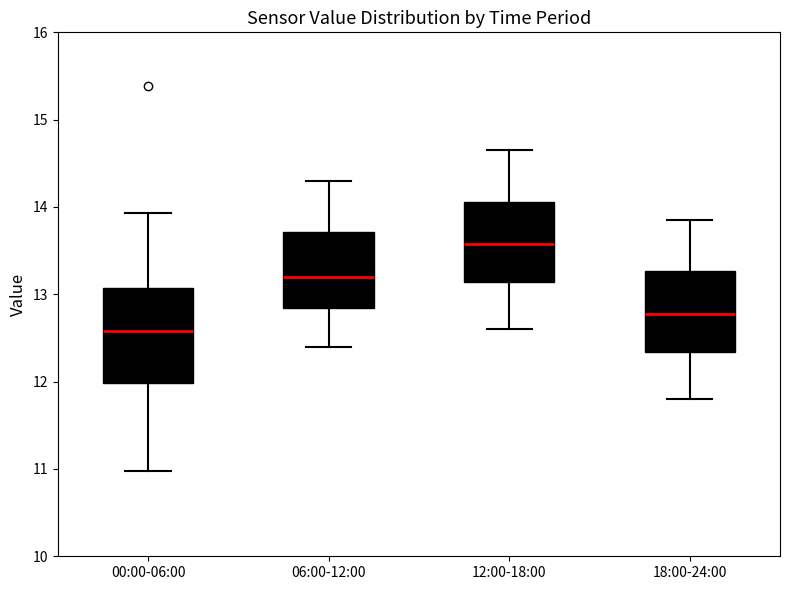

Which box's median line is the highest?

12:00-18:00